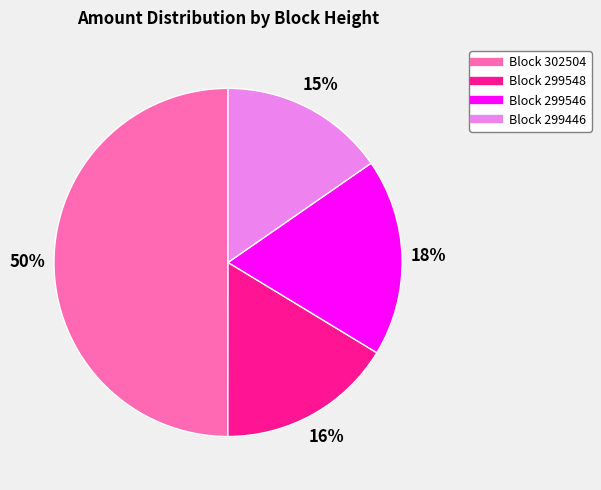

To the nearest percent, what is the average slice percentage?

25%